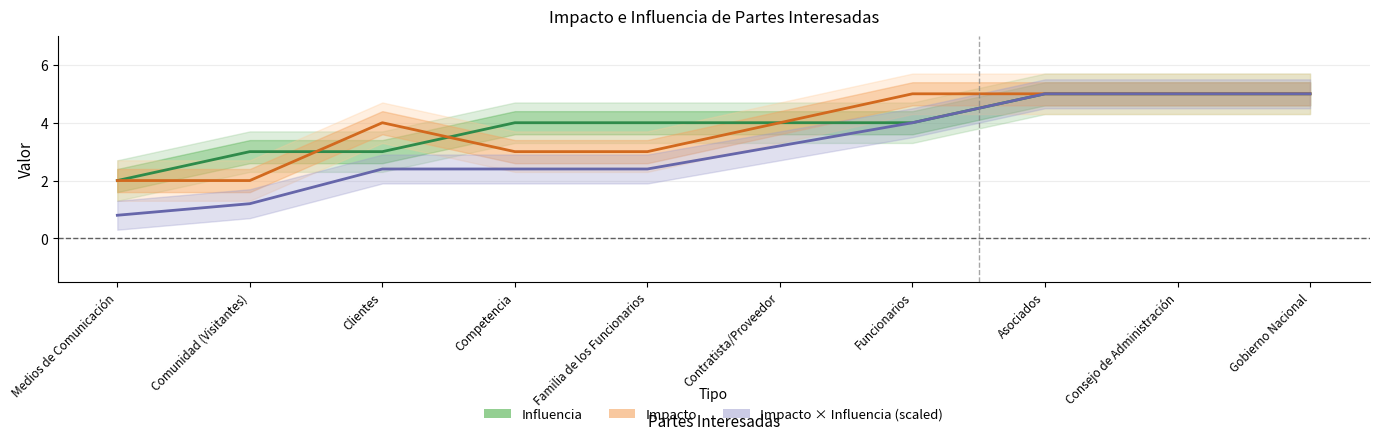

How many Impacto values are between 3 and 5?

8